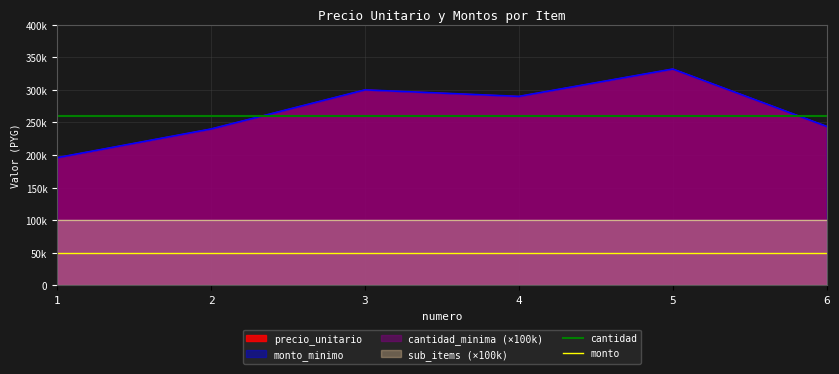

Reading right to left, list all the values displayed in this chart.

cantidad: 6=260000	5=260000	4=260000	3=260000	2=260000	1=260000
monto: 6=50000	5=50000	4=50000	3=50000	2=50000	1=50000